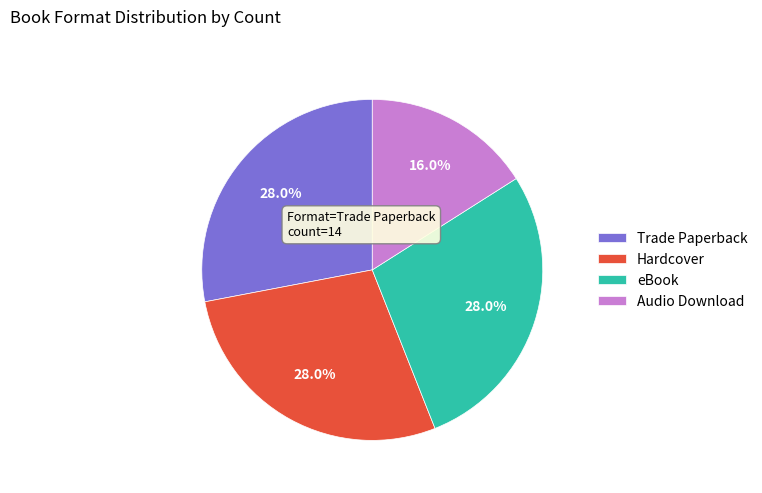

Count the number of slices in the pie.

4